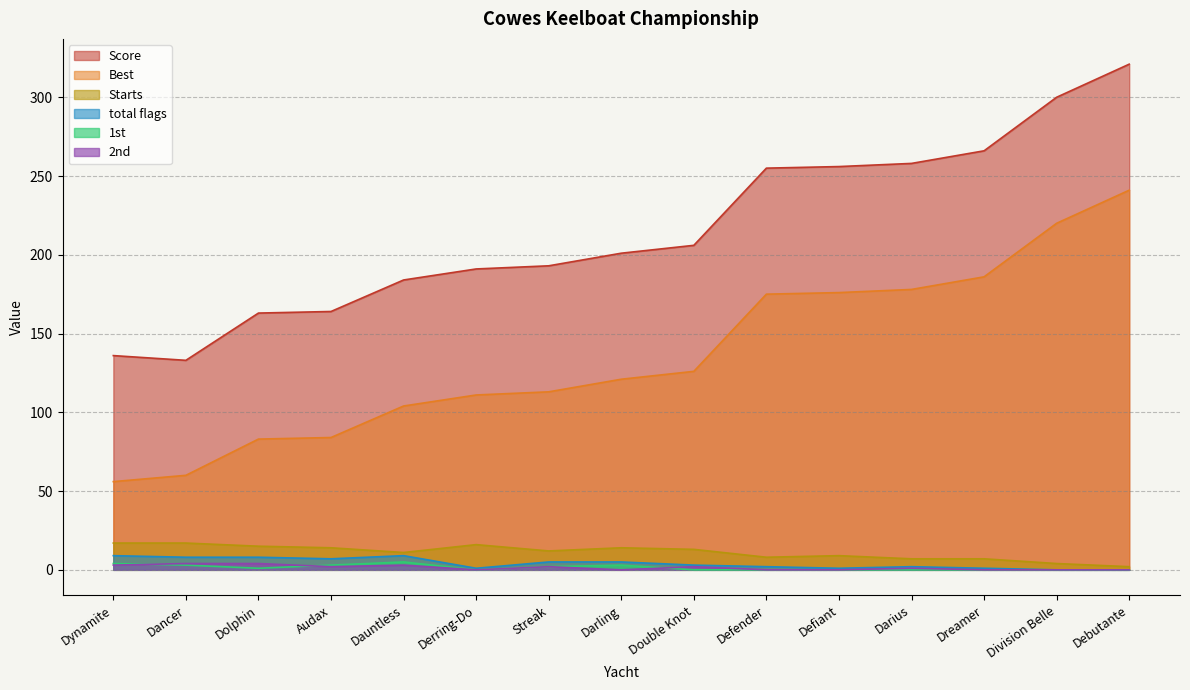

Which has a higher value, Darius or Darling?

Darius